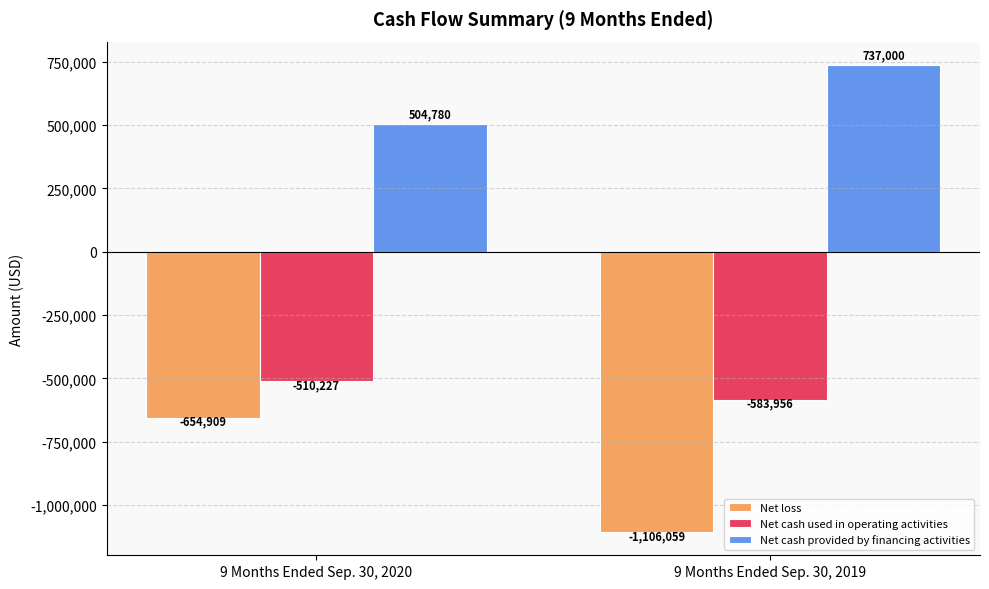

What is the difference between the highest and lowest values at 9 Months Ended Sep. 30, 2020?

1159689